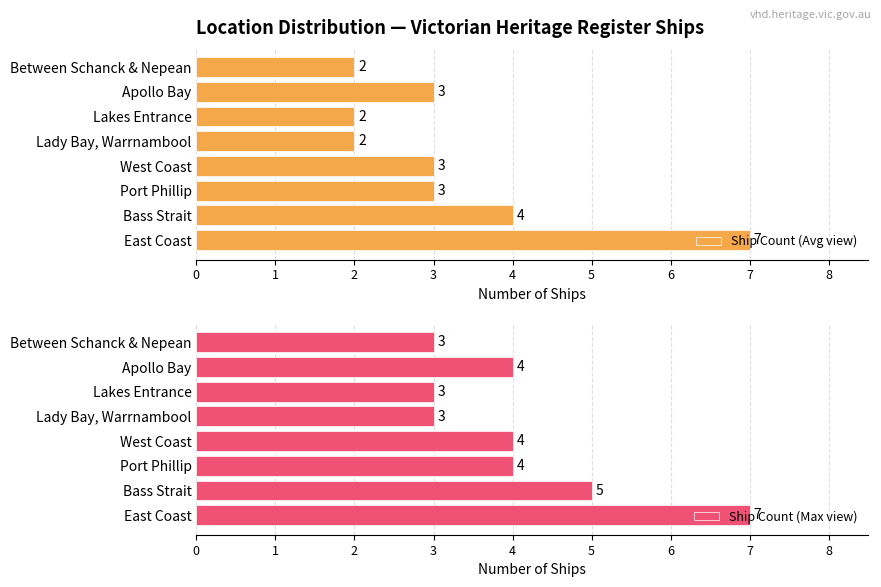

What is the difference between the maximum and minimum values in the Ship Count (Avg view) series?

5